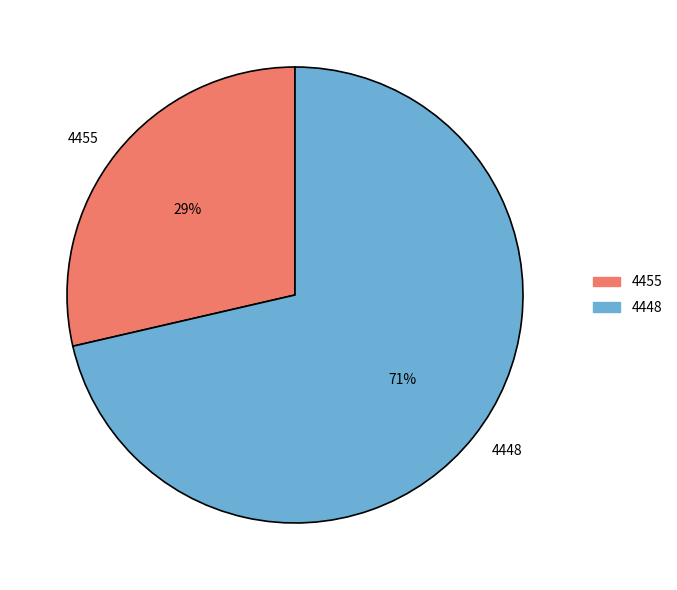

What percentage is the 4455 slice, to the nearest percent?

29%